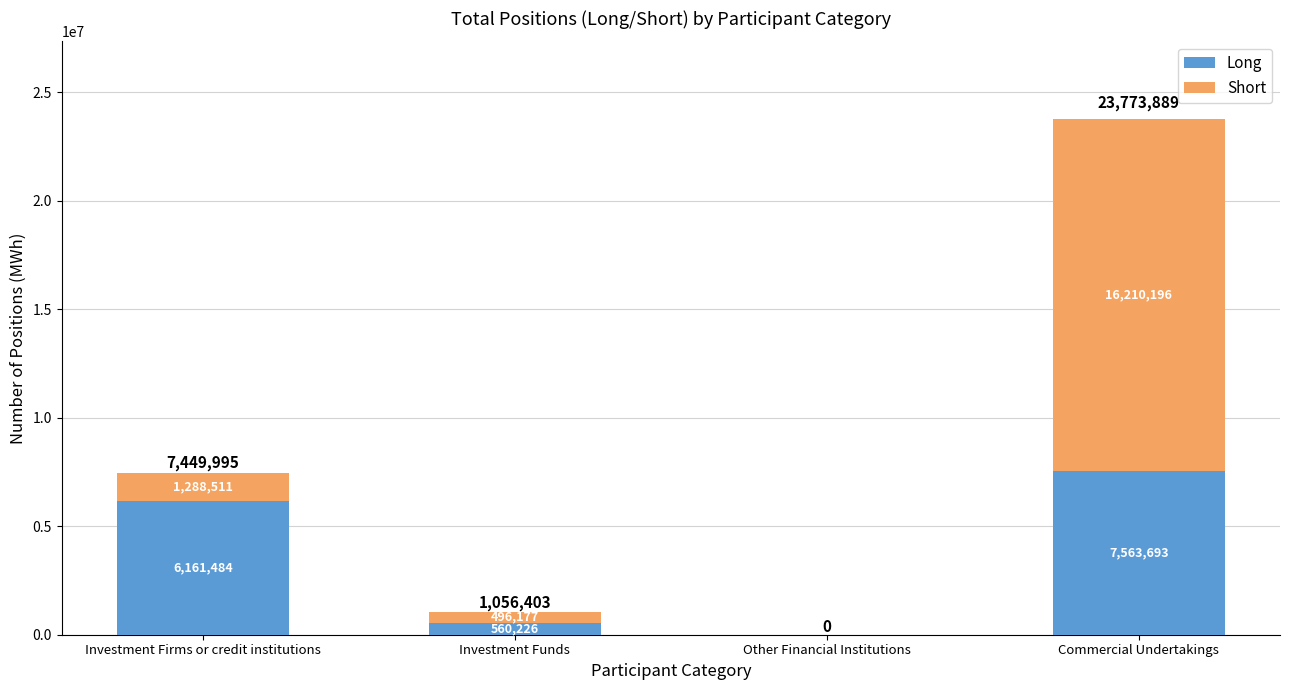

True or false: Long has a value of 2178450 at Commercial Undertakings.

False